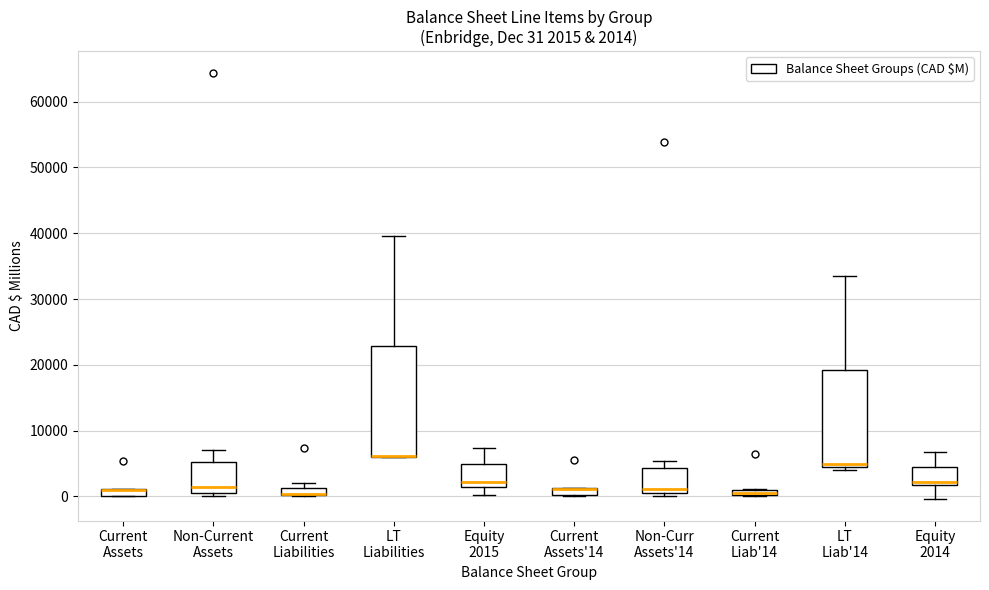

Comparing the boxes themselves (not the whiskers), which one is the tallest?

LT Liabilities